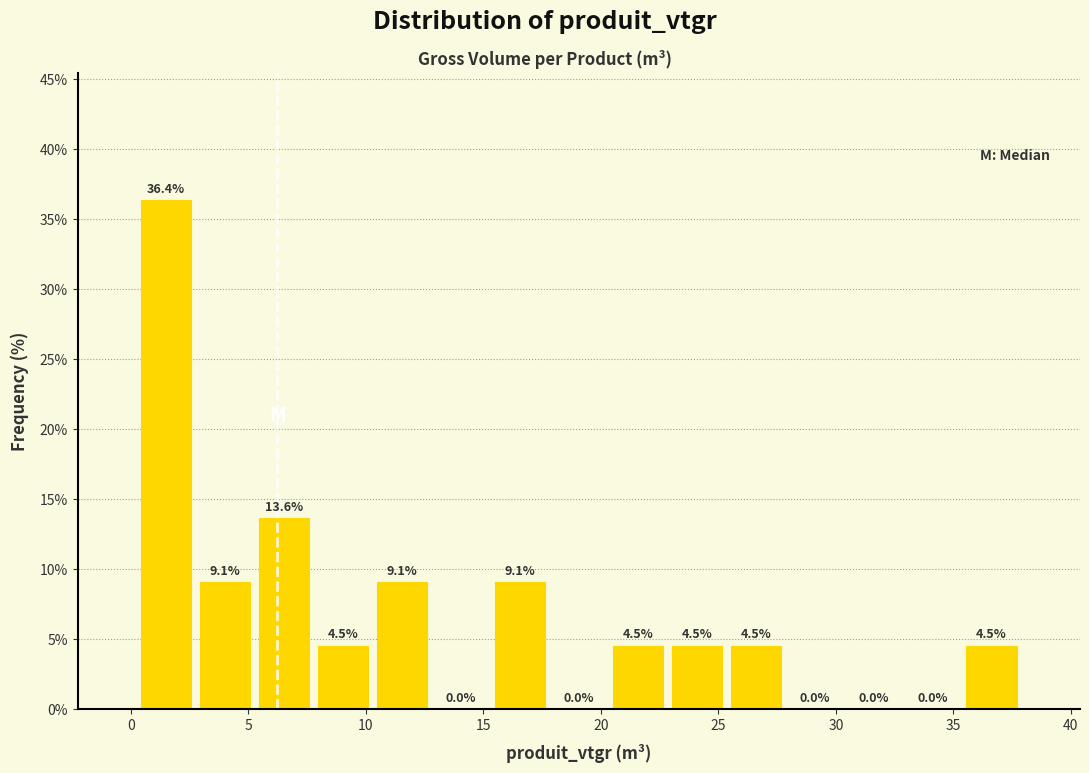

Reading left to right, transcribe this chart: for each bar, give the range it covers on the x-axis and its height. The bar edges are not printed on the chart, so give them approximately, as read against the axis.

0.0 to 3.0: 36.4
3.0 to 5.5: 9.1
5.5 to 8.0: 13.6
8.0 to 10.5: 4.5
10.5 to 13.0: 9.1
13.0 to 15.5: 0.0
15.5 to 18.0: 9.1
18.0 to 20.5: 0.0
20.5 to 23.0: 4.5
23.0 to 25.5: 4.5
25.5 to 28.0: 4.5
28.0 to 30.5: 0.0
30.5 to 33.0: 0.0
33.0 to 35.5: 0.0
35.5 to 38.0: 4.5